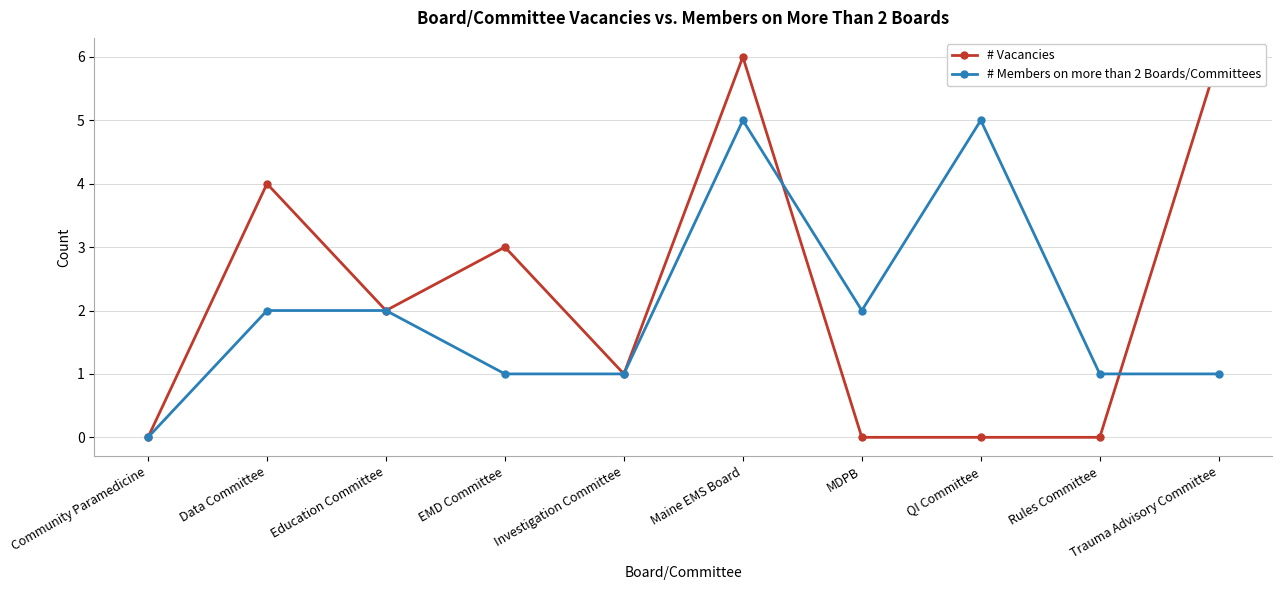

Which series has the widest spread of values?

# Vacancies